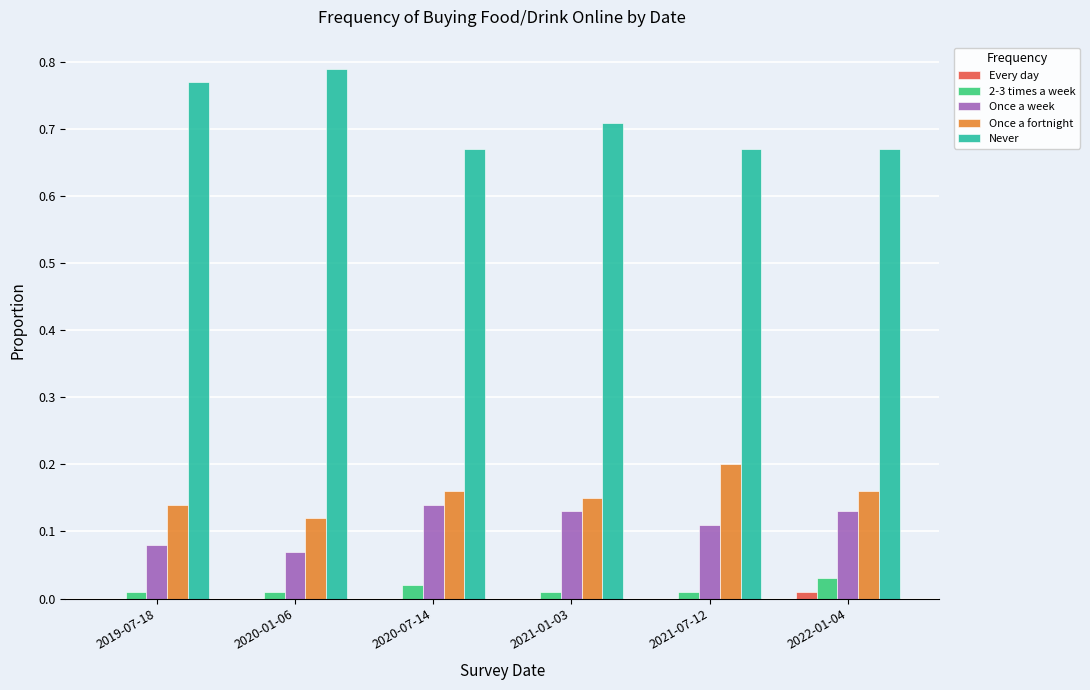

The Once a fortnight series shows 0.3 at 2022-01-04. True or false?

False